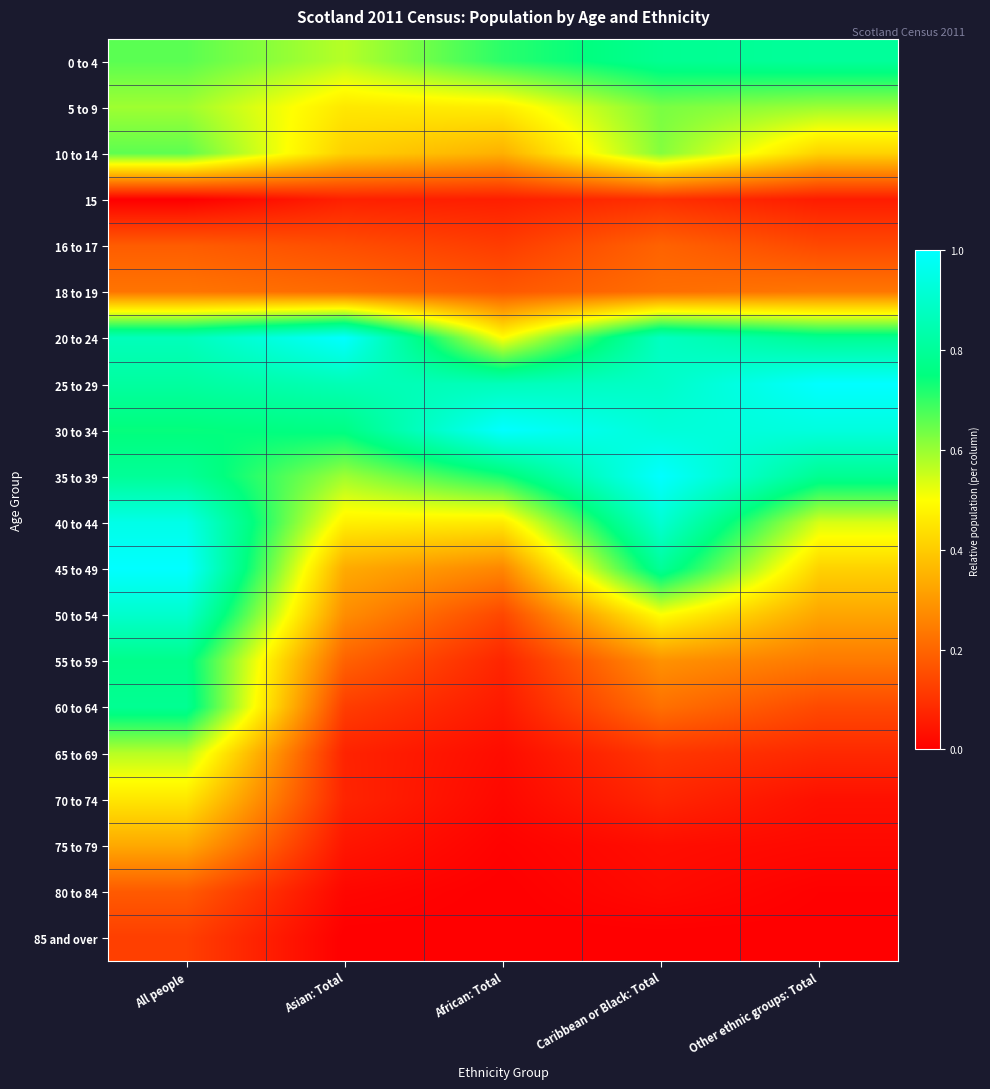

What is the total value across all series at All people?

11.6